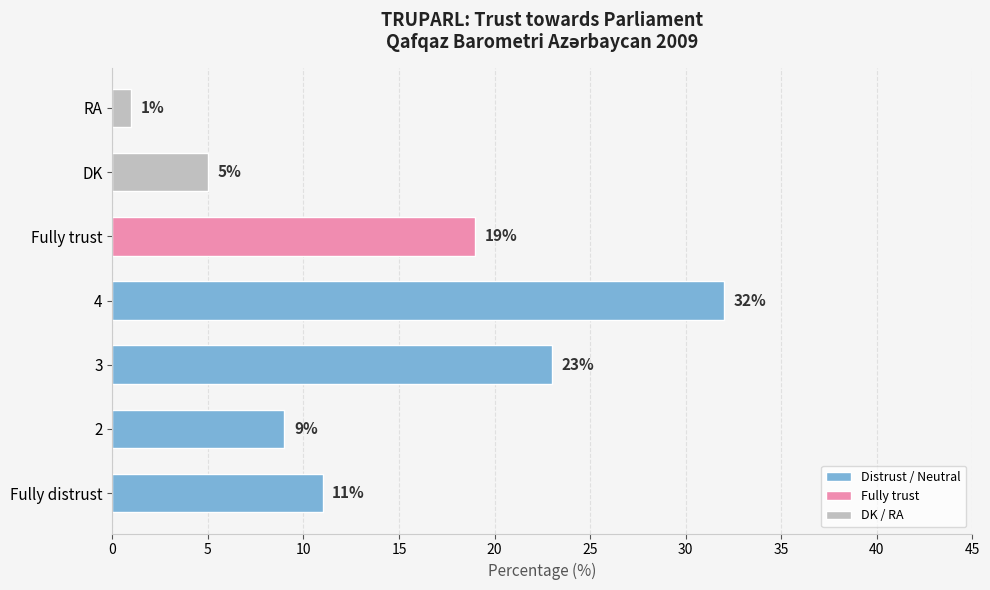

The chart shows a value of 11 at Fully distrust. True or false?

True